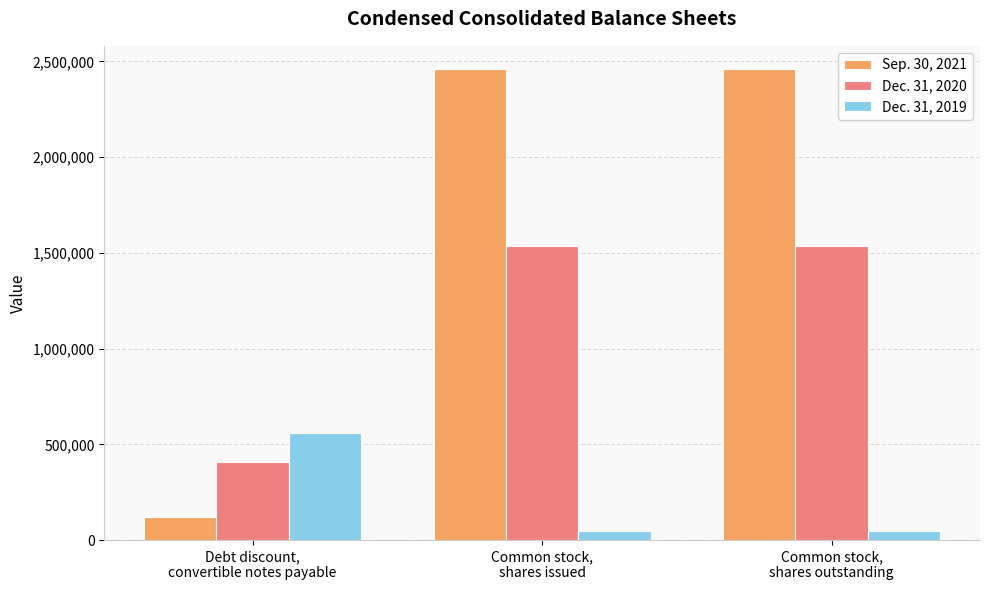

Count the number of data series in this chart.

3